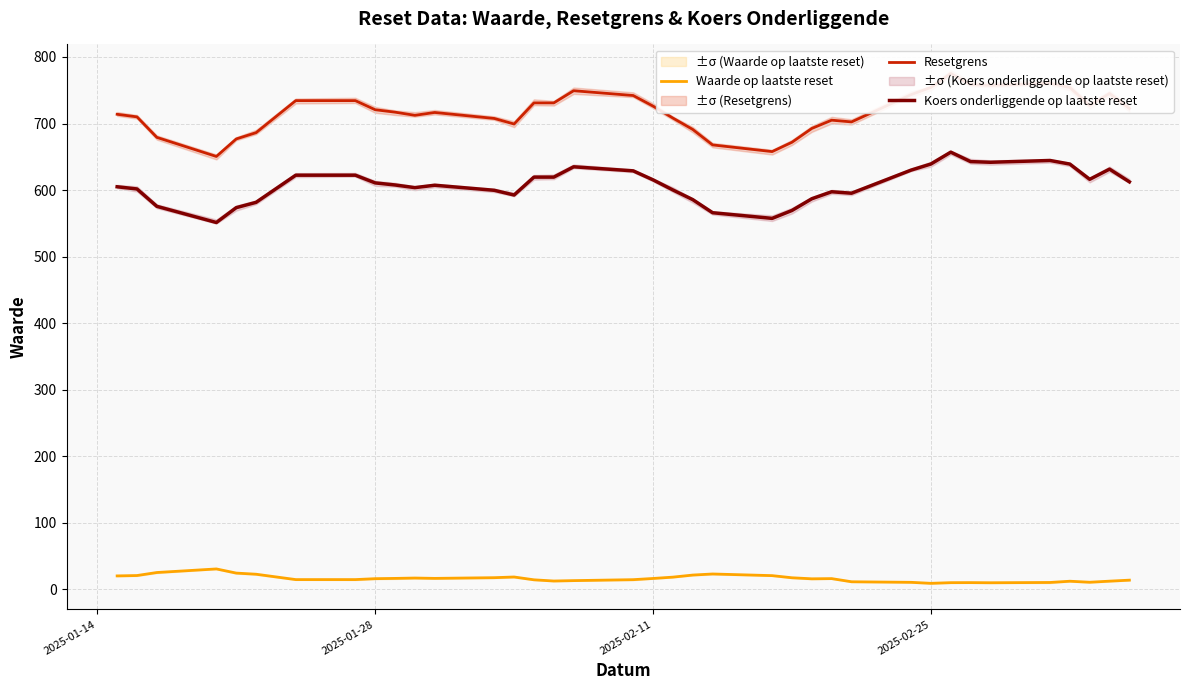

How many data points in Koers onderliggende op laatste reset are less than 607?

17